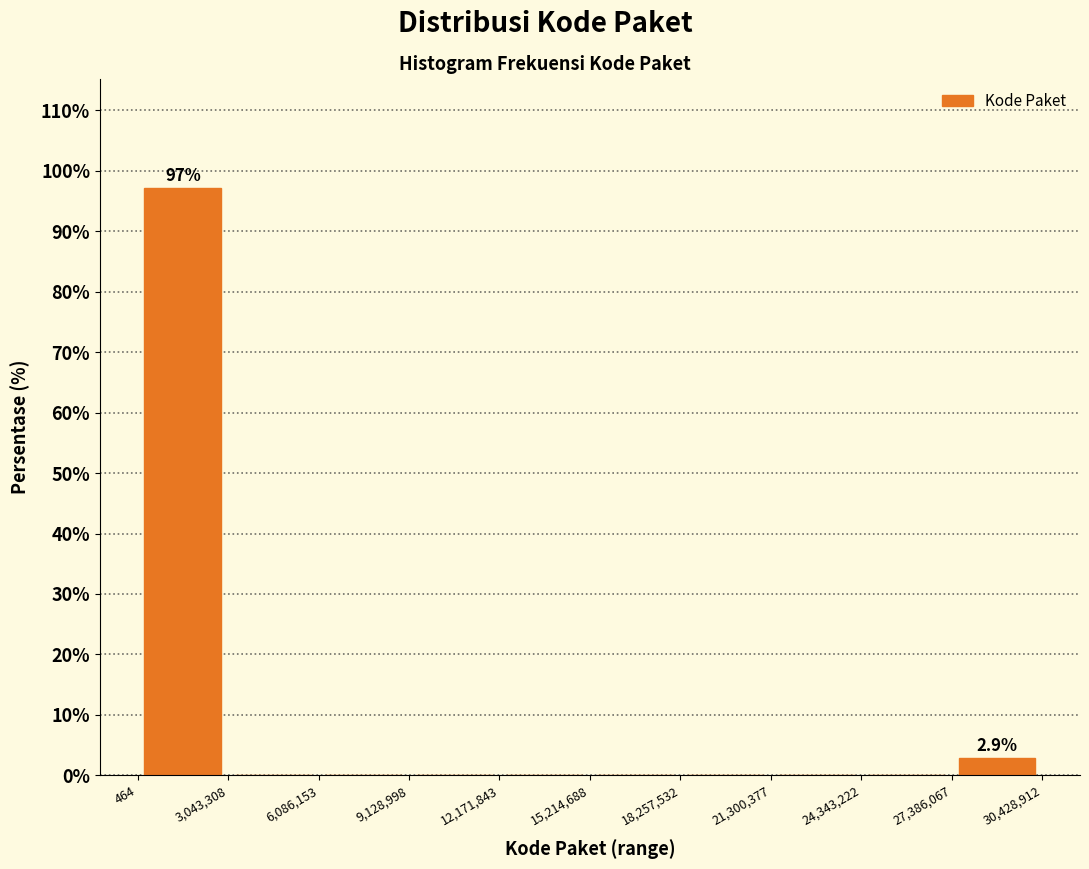

Which range on the x-axis has the tallest bar?

464 to 3,043,308